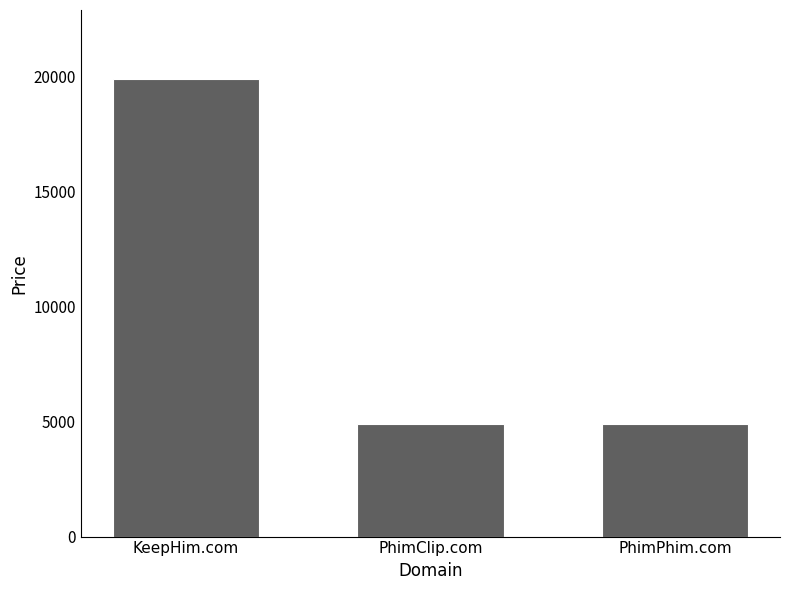

What is the sum of the values at PhimClip.com and KeepHim.com?

24776